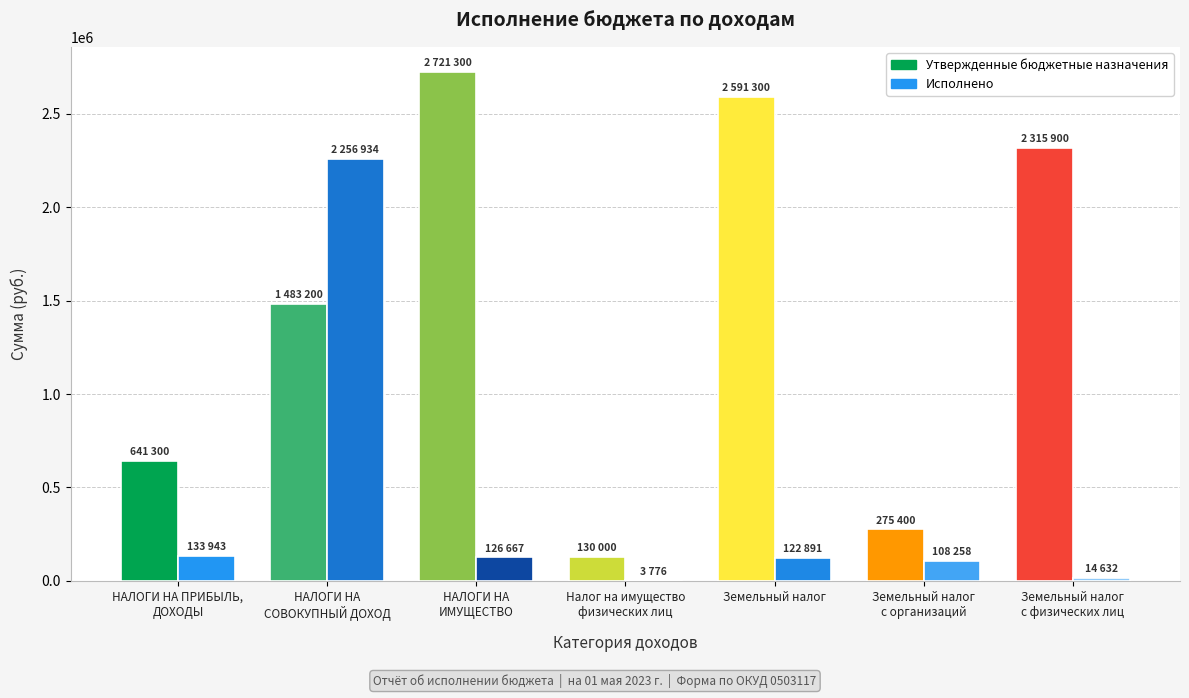

What value does the Исполнено series have at Земельный налог
с физических лиц?

14632.1